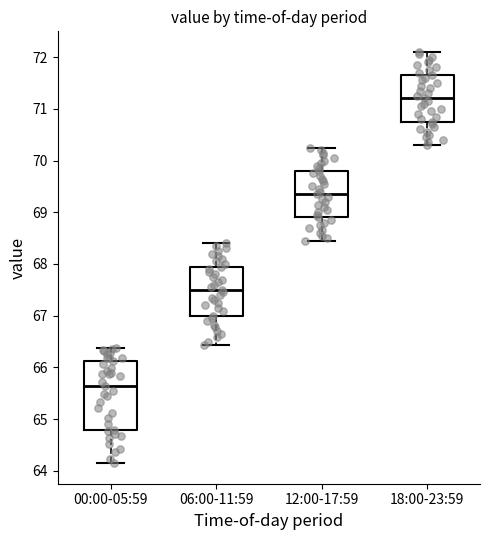

Which box has the highest median line?

18:00-23:59